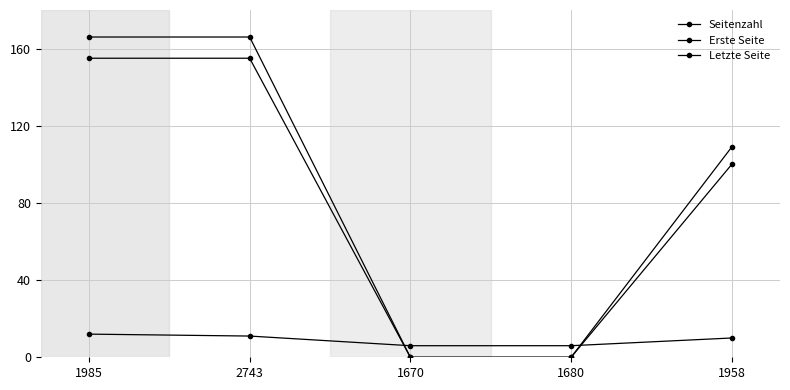

Is the value of Letzte Seite at 1958 greater than the value of Erste Seite at 2743?

No